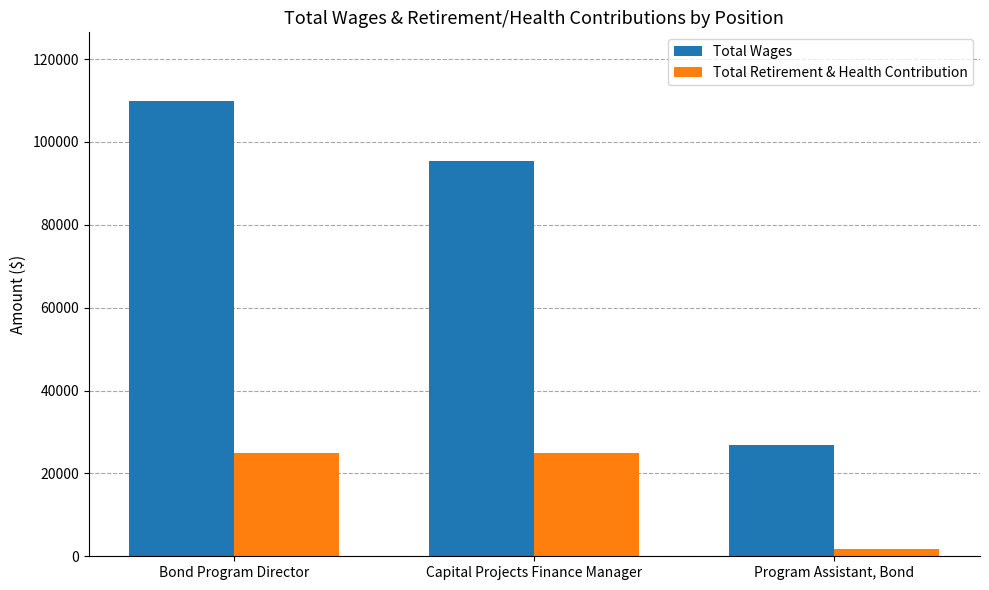

What are all the series names shown in the legend?

Total Wages, Total Retirement & Health Contribution